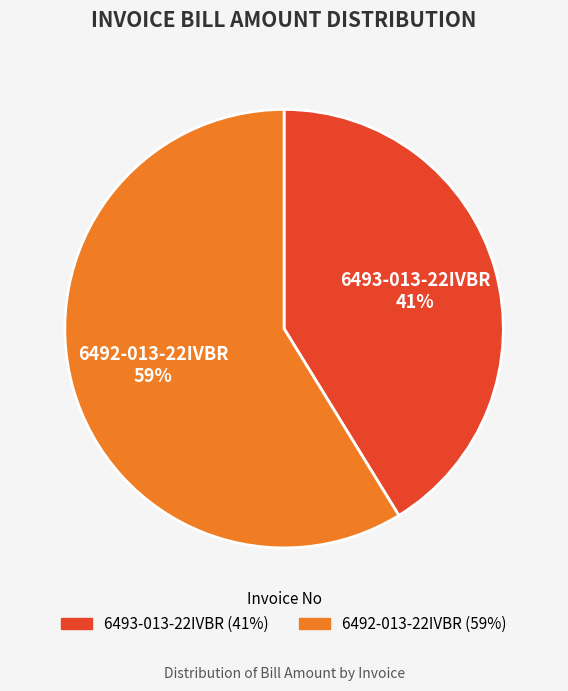

Rank the categories by value from highest to lowest.

6492-013-22IVBR, 6493-013-22IVBR